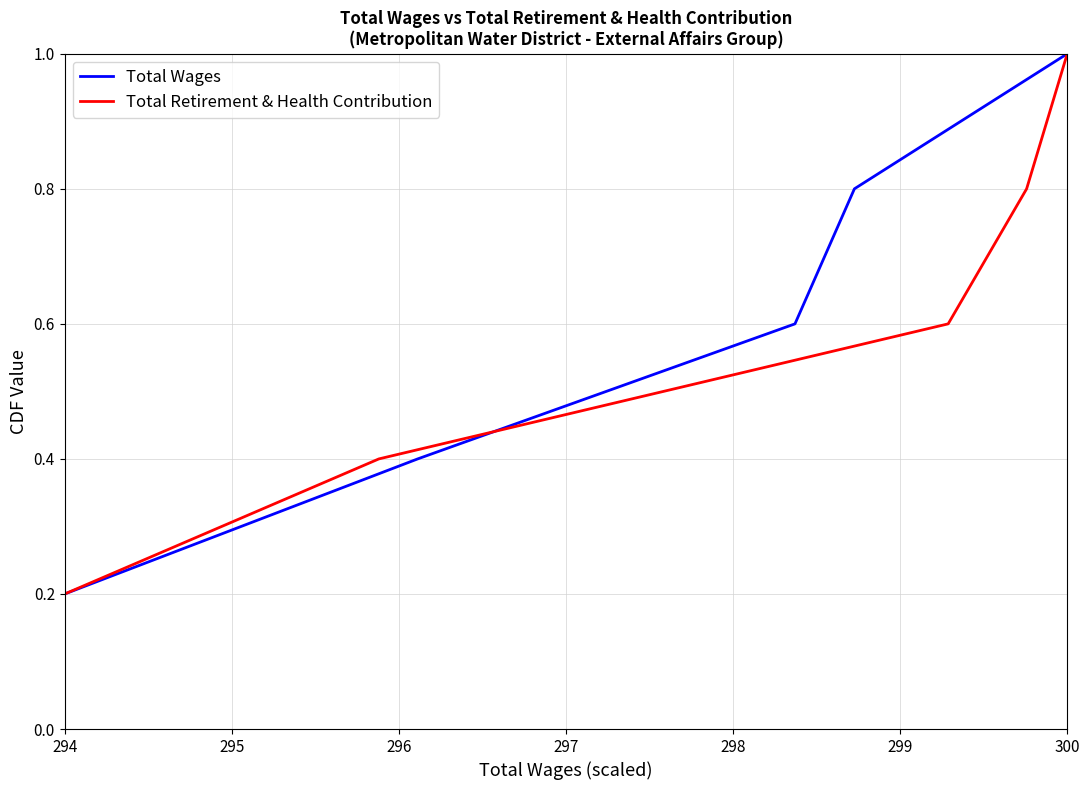

Between 297 and 298, which series saw the biggest shift?

Total Wages